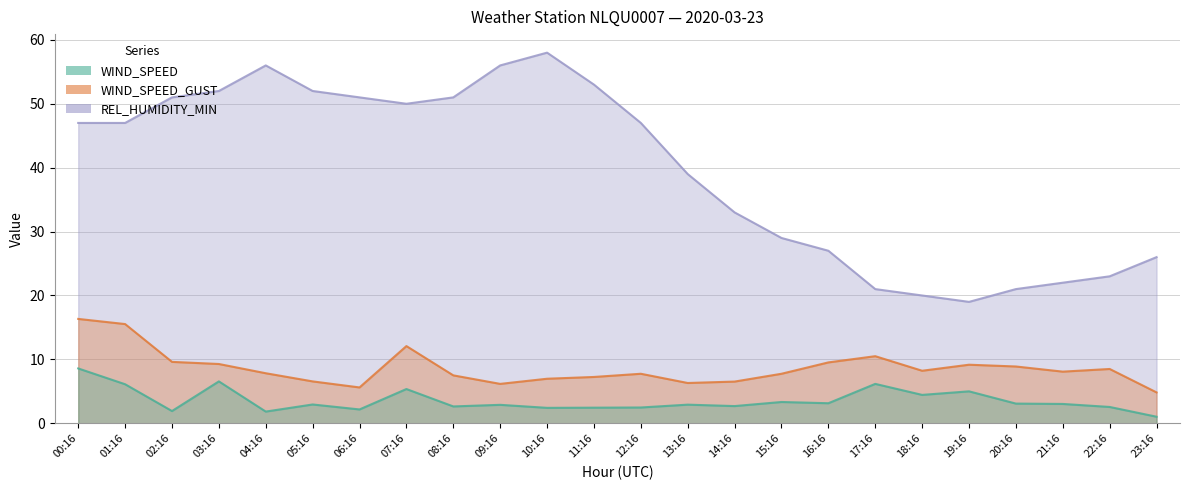

What is the lowest value of the WIND_SPEED series?

1.0